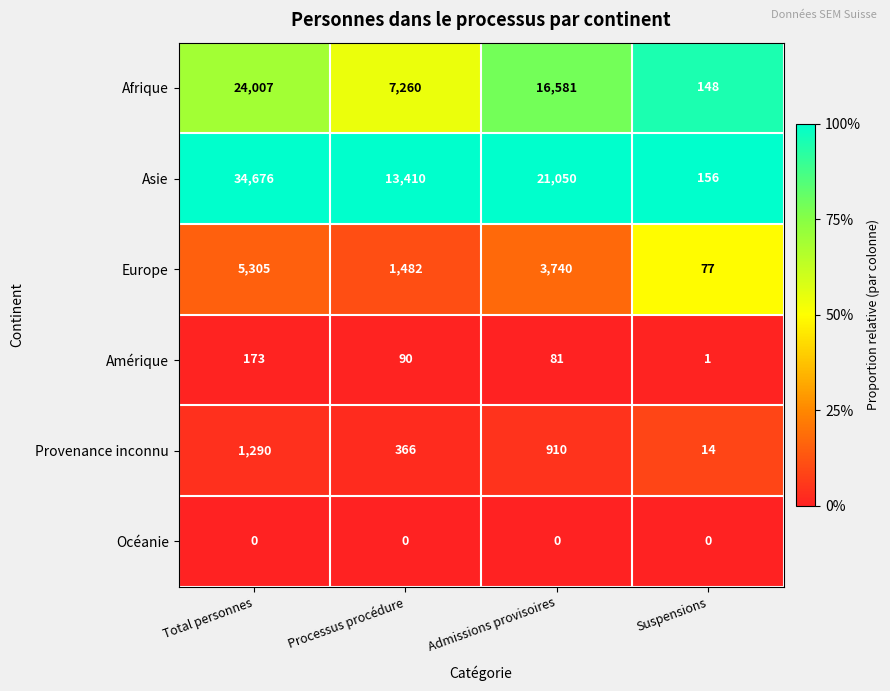

Read the Afrique value at Processus procédure, to the nearest 10.

7260